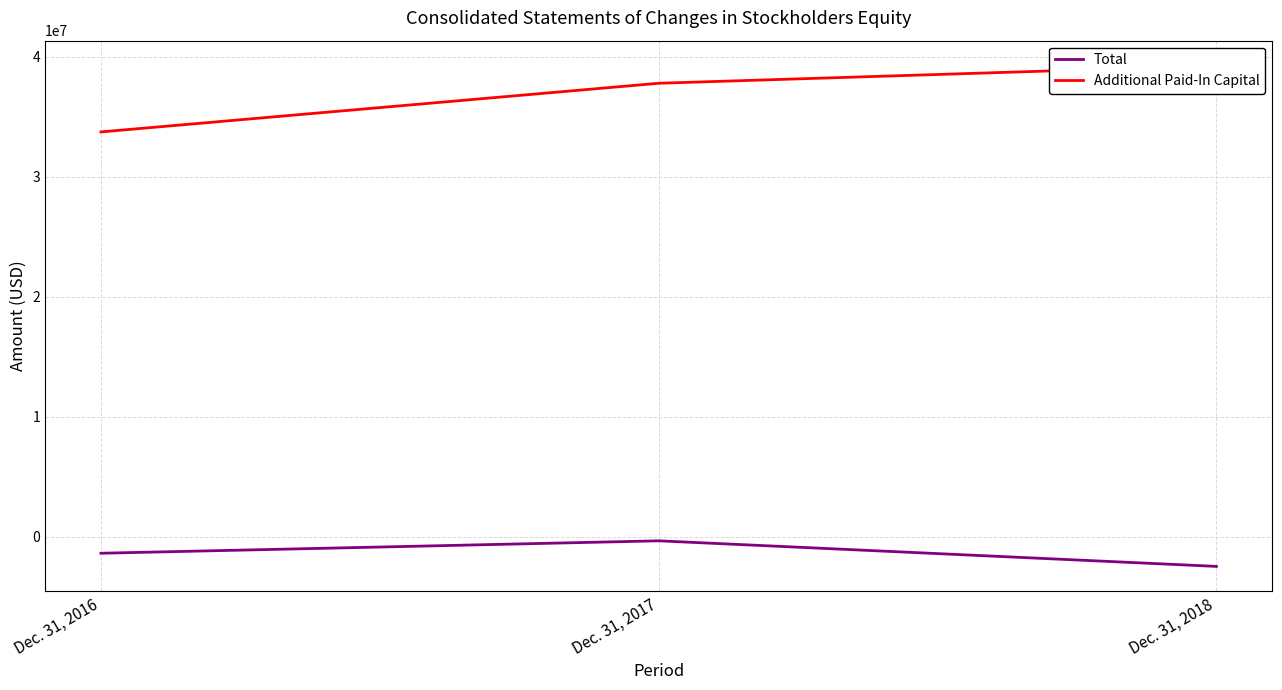

Is it true that Total equals -529849 at Dec. 31, 2017?

False